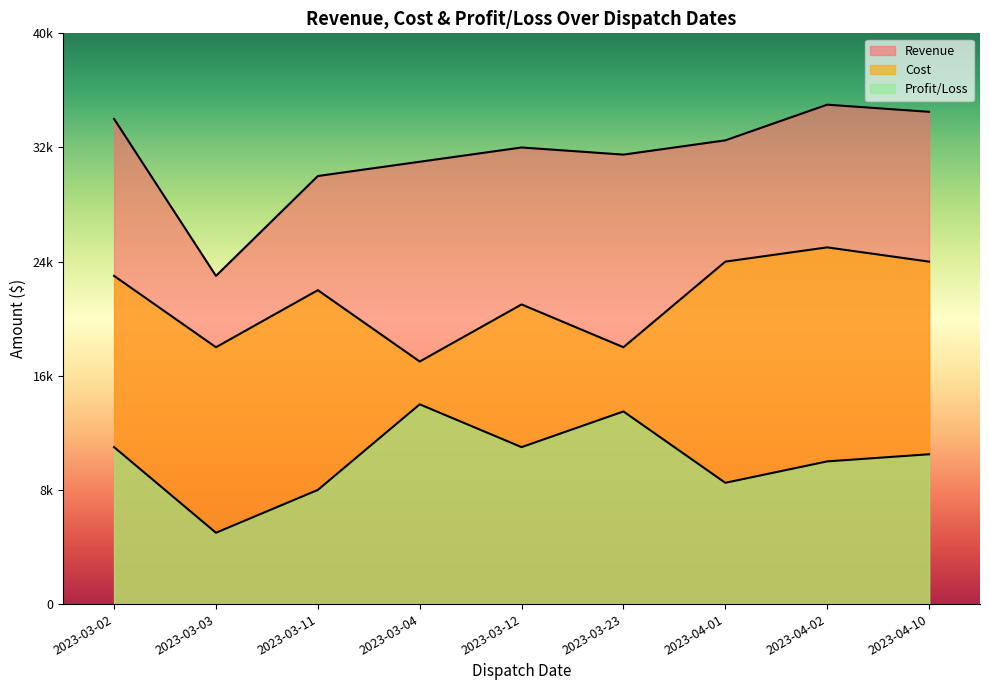

What is the spread (max minus min) of values at 2023-04-10?

24000